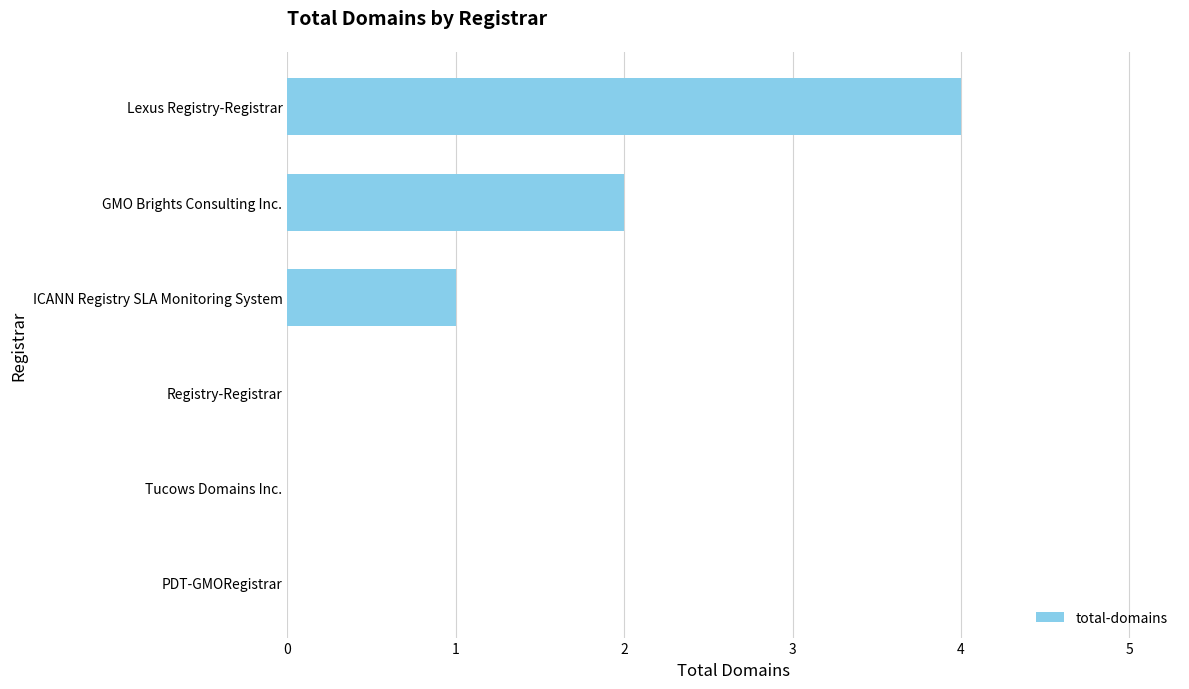

What is the approximate value at Lexus Registry-Registrar?

4